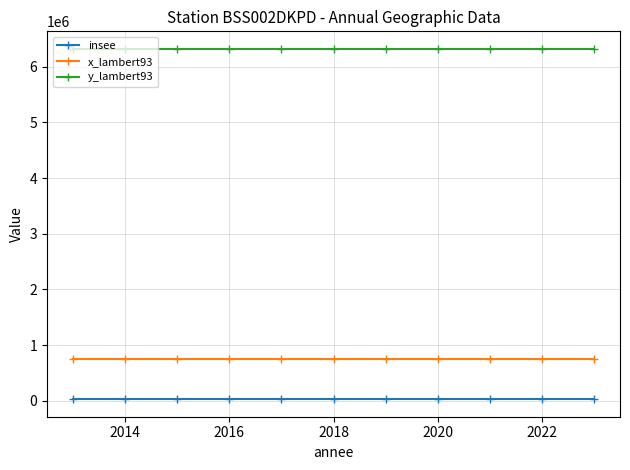

Reading left to right, what are all the values shown in this chart?

insee: 30026	30026	30026	30026	30026	30026	30026	30026	30026	30026	30026
x_lambert93: 748039	748039	748039	748039	748039	748039	748039	748039	748039	748039	748039
y_lambert93: 6320577	6320577	6320577	6320577	6320577	6320577	6320577	6320577	6320577	6320577	6320577